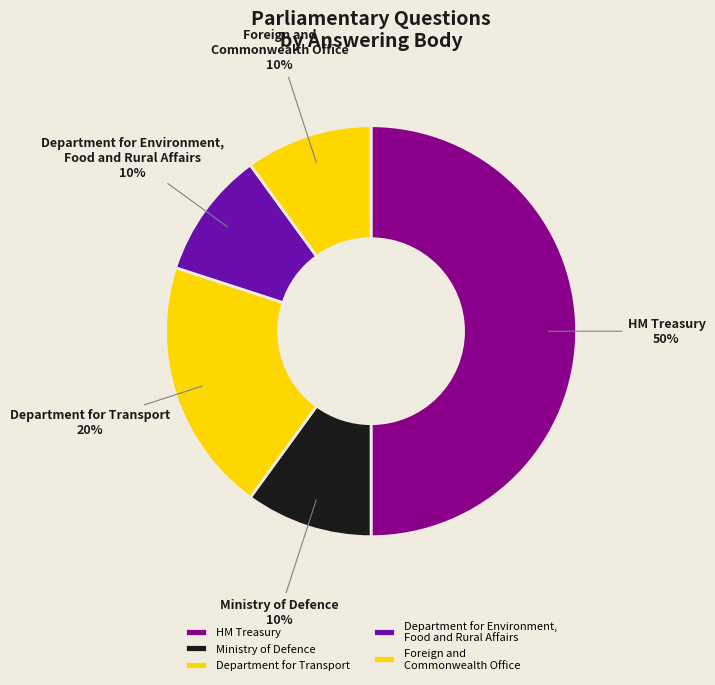

How many slices are in this pie chart?

5